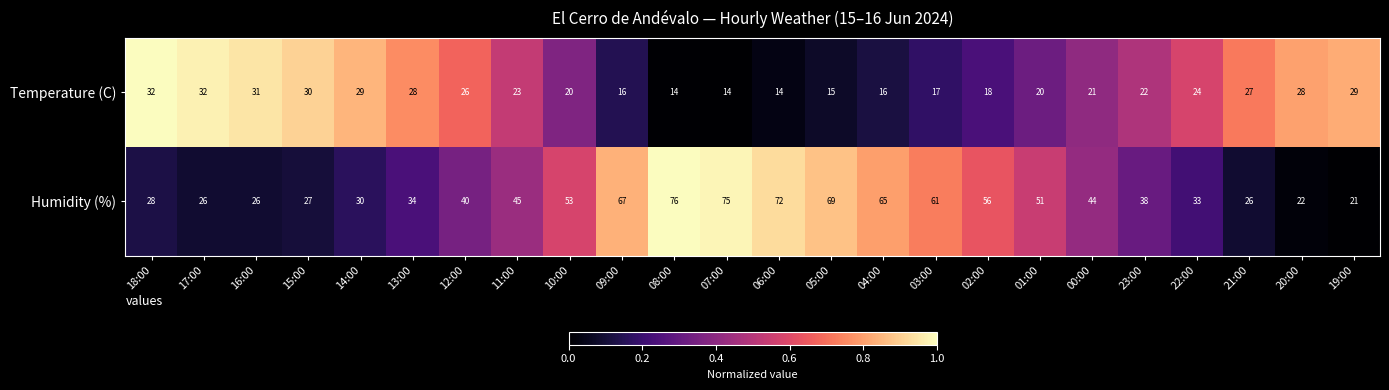

Which series has the widest spread of values?

Humidity (%)